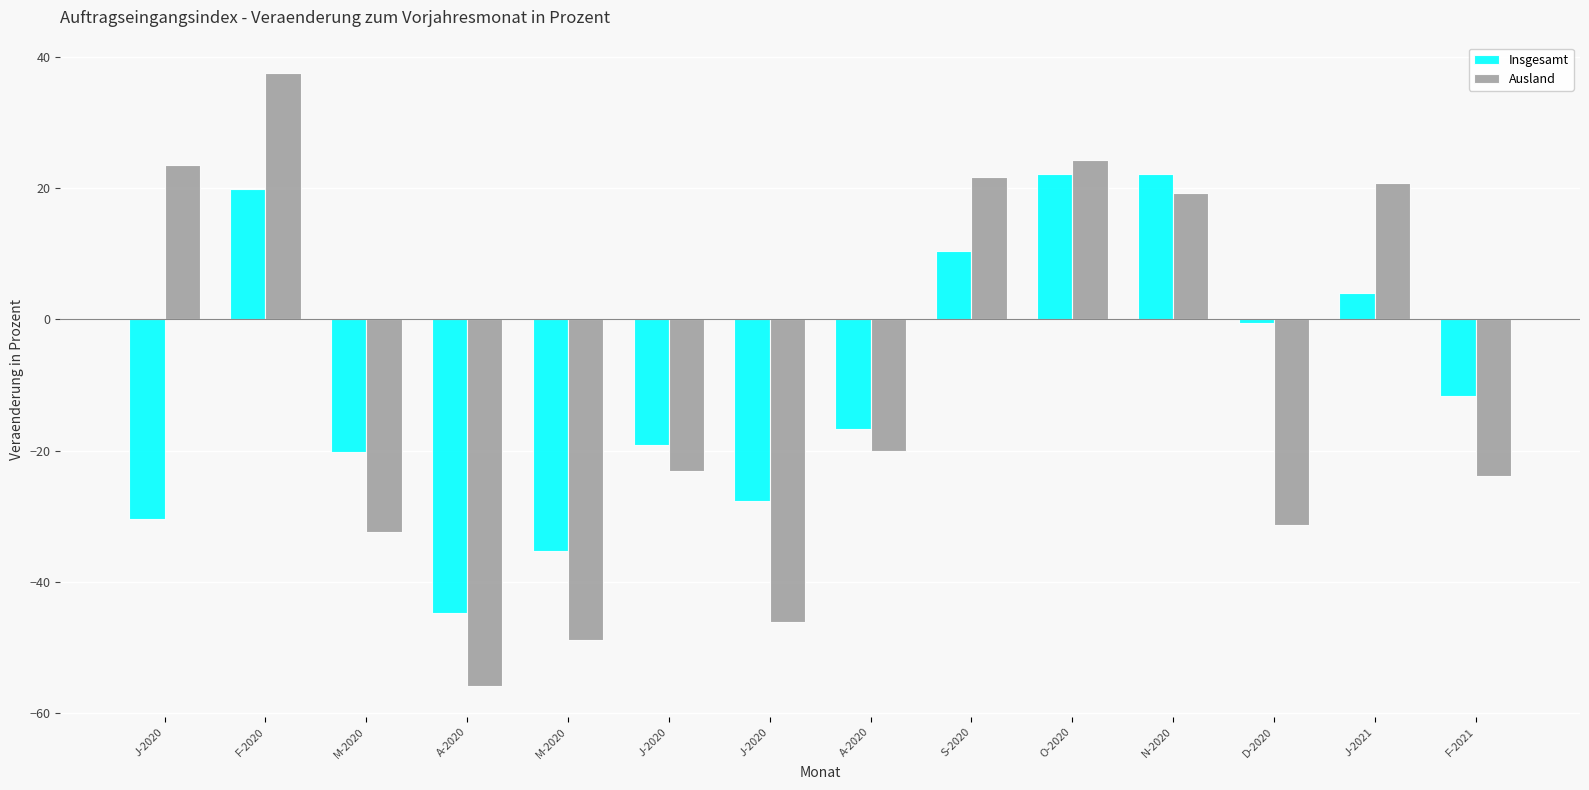

True or false: Ausland has a value of -76.1 at M-2020.

False